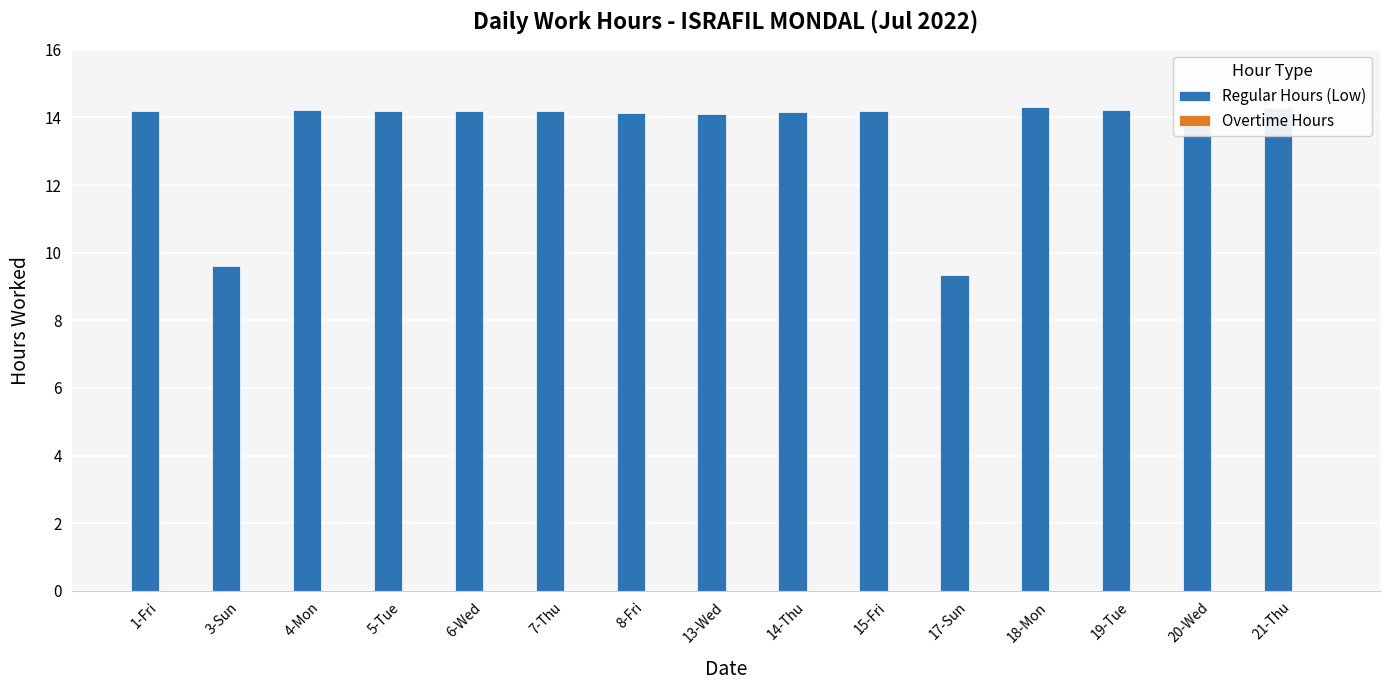

What is the ratio of the value at 20-Wed to the value at 14-Thu?

1.0